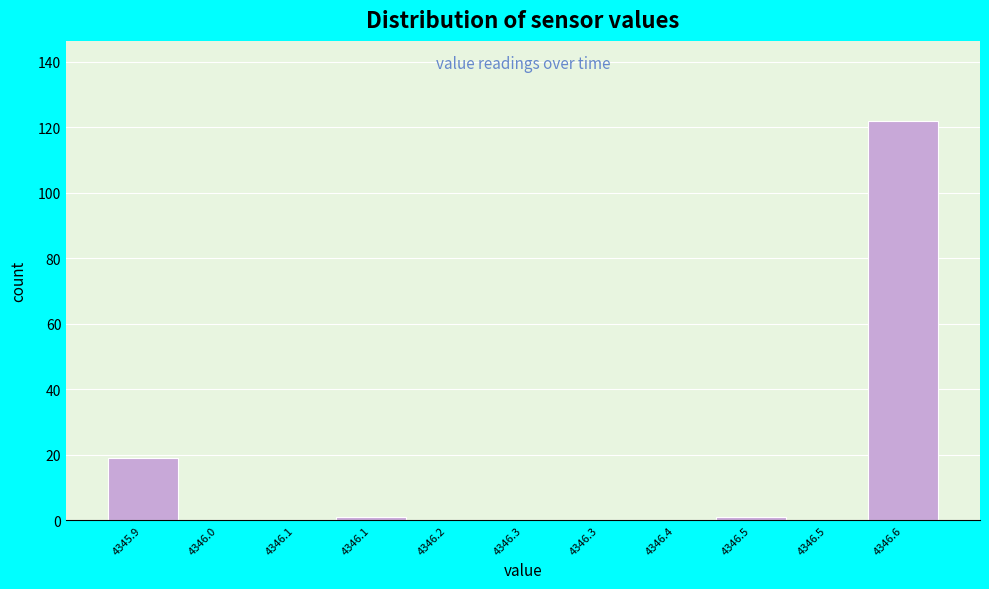

Count the number of data series in this chart.

1